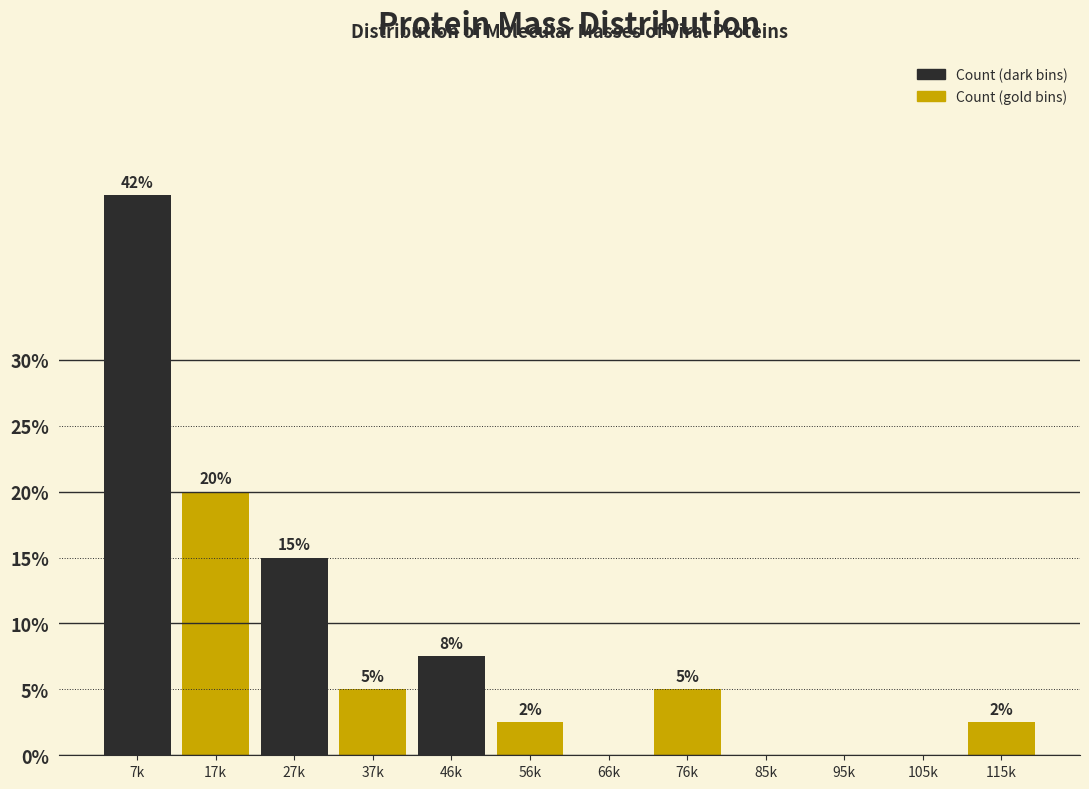

What is the greatest value displayed?

42.5